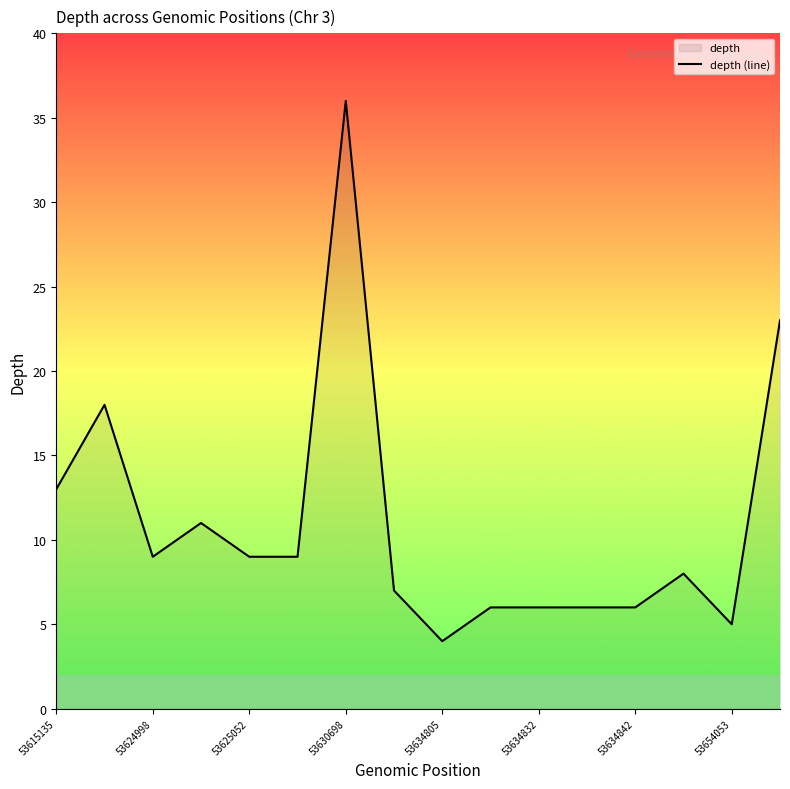

The chart shows a value of 6 at 53624998. True or false?

False